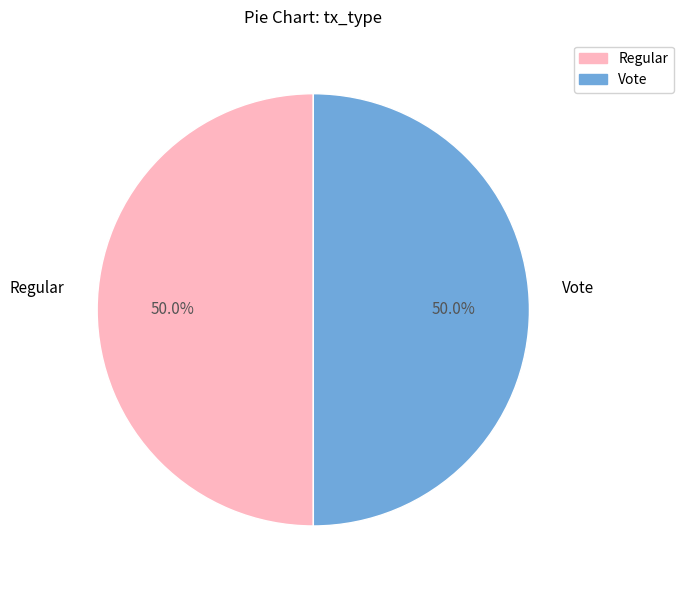

What is the ratio of the value at Vote to the value at Regular?

1.0